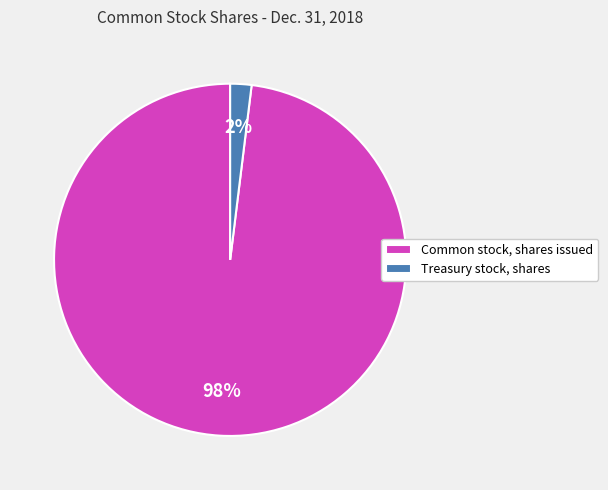

Which has a higher value, Common stock, shares issued or Treasury stock, shares?

Common stock, shares issued